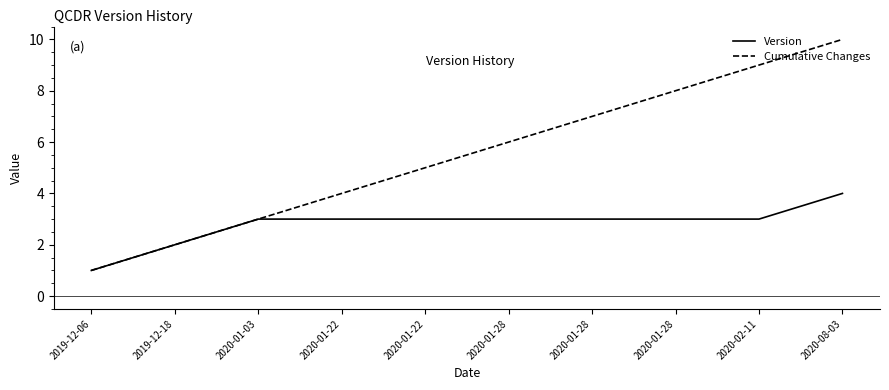

Does the chart have visible grid lines?

No